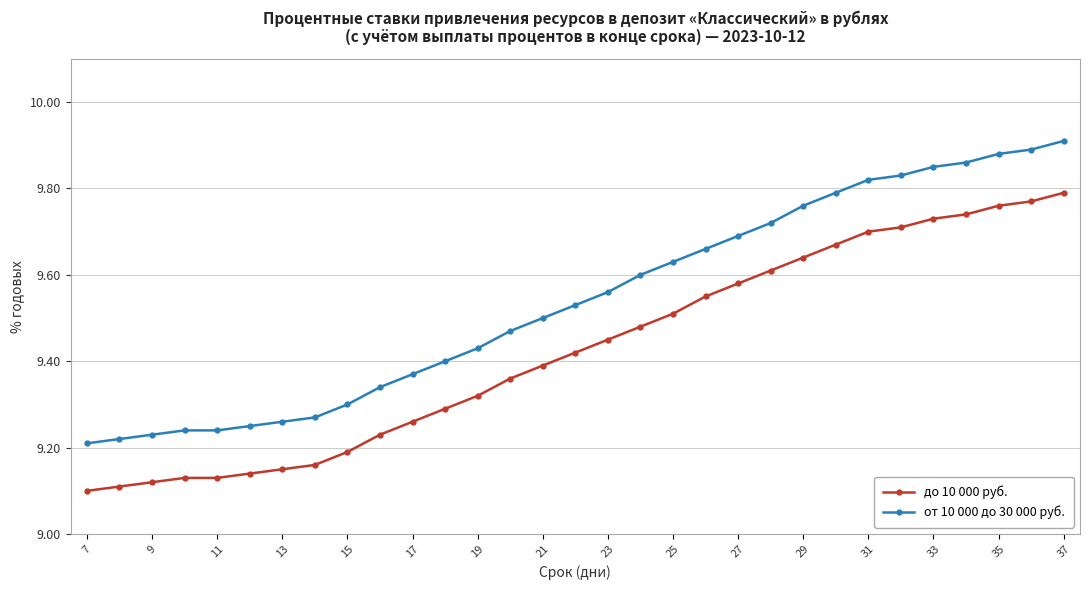

What is the difference between the maximum and minimum values in the до 10 000 руб. series?

0.7